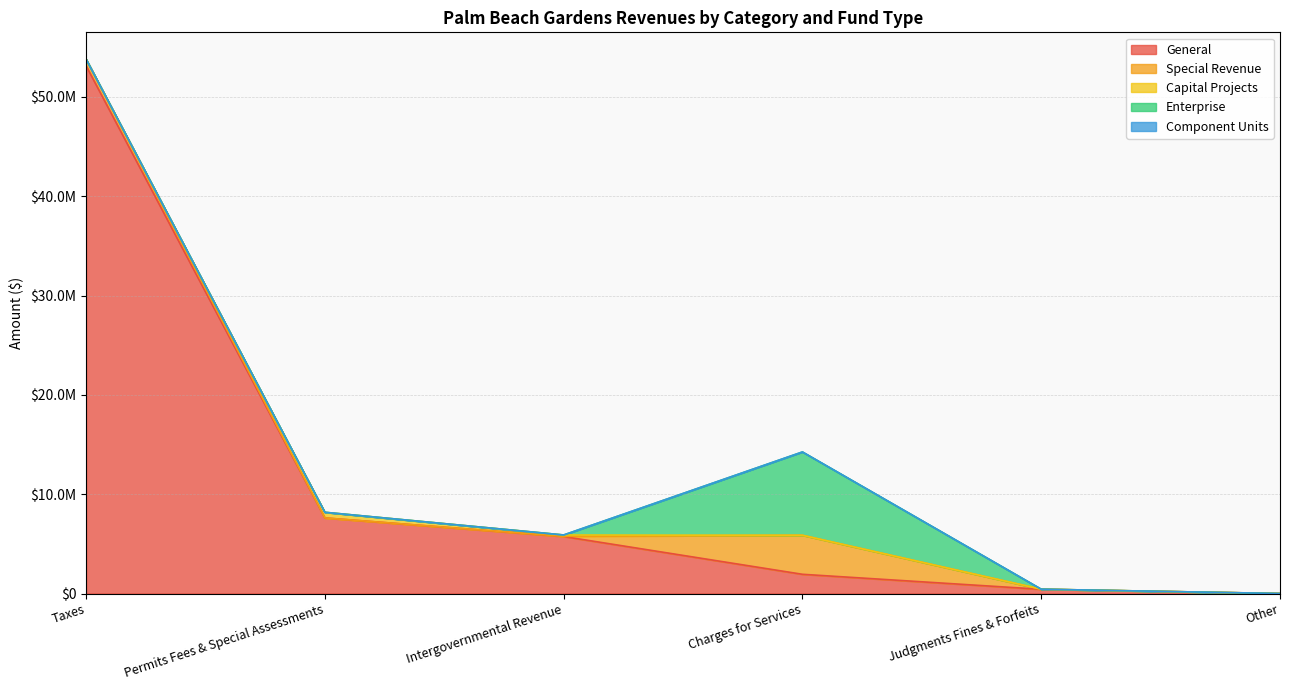

The Special Revenue series shows 346803 at Taxes. True or false?

False